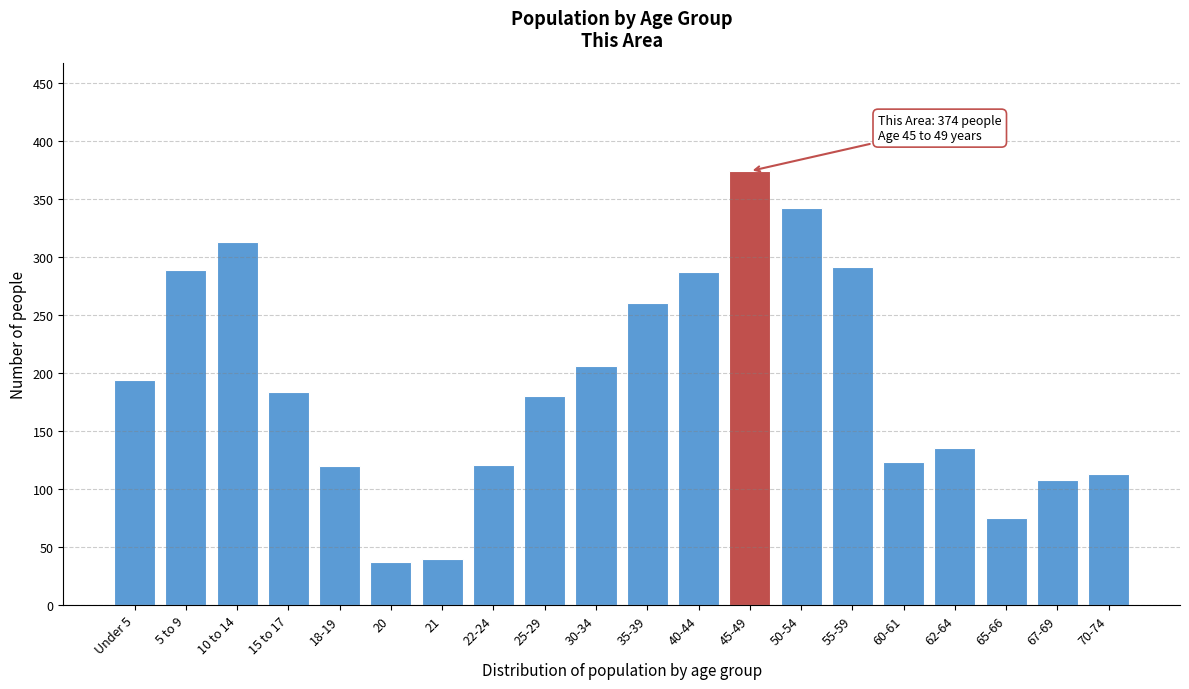

What is the maximum value shown in the chart?

374